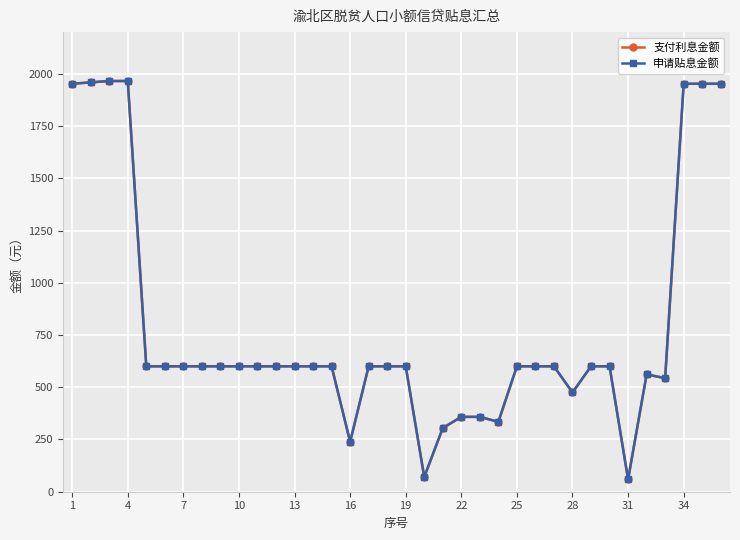

What is the sum of all 申请贴息金额 values?

28412.9